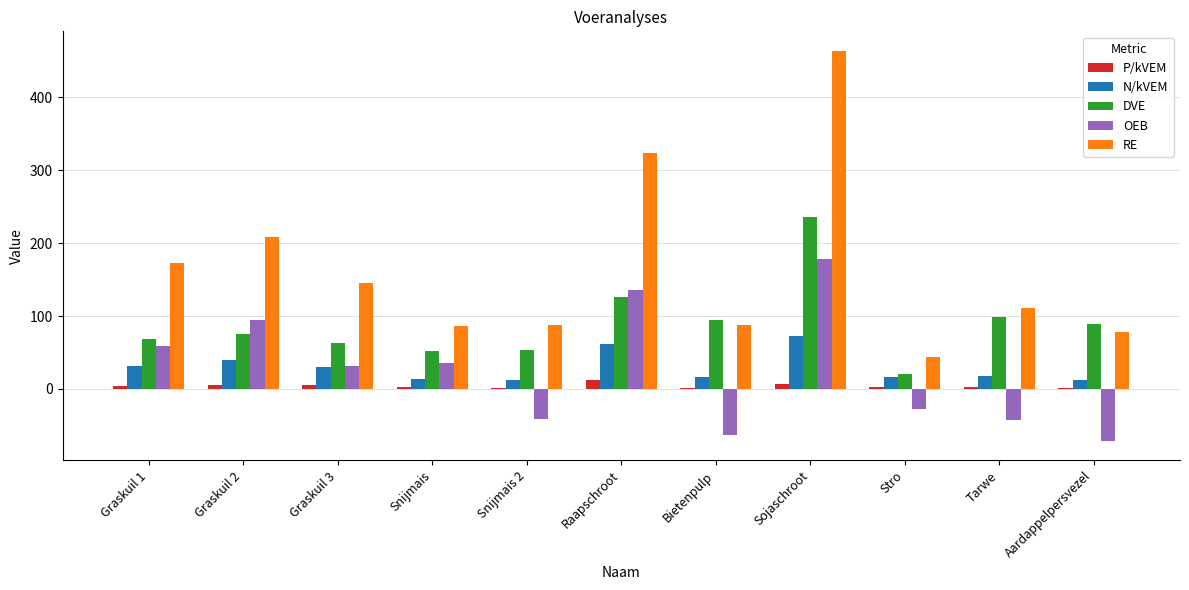

What are all the series names shown in the legend?

P/kVEM, N/kVEM, DVE, OEB, RE